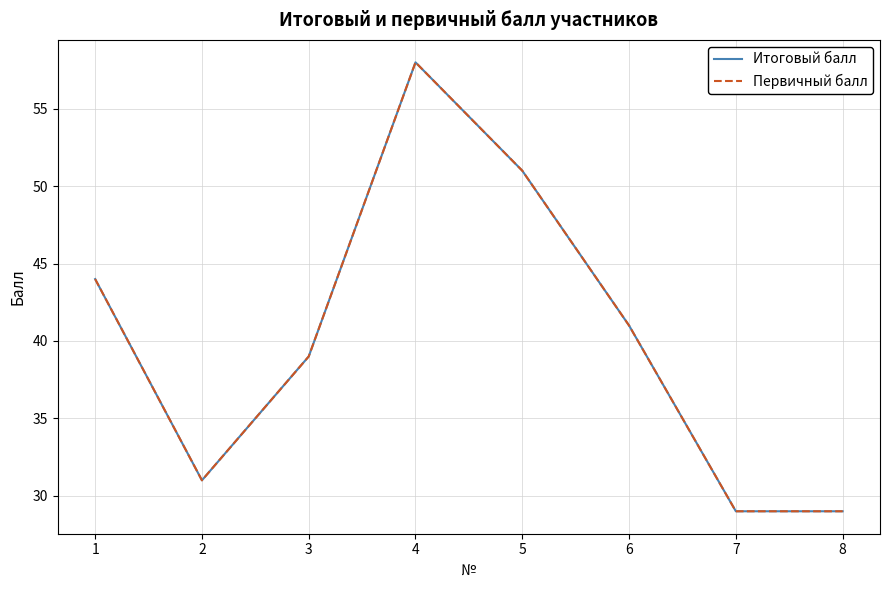

Is the value of Первичный балл at 5 greater than the value of Итоговый балл at 6?

Yes